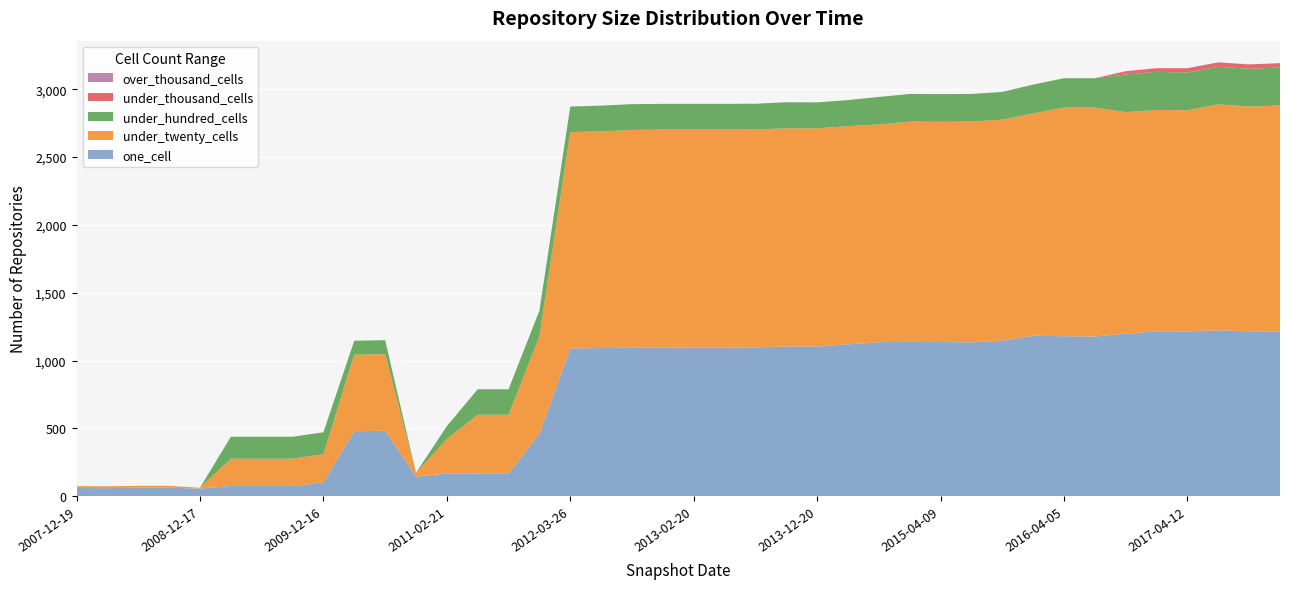

Reading left to right, transcribe all the data shown in this chart.

one_cell: 2007-12-19=60	2008-04-01=59	2008-06-27=62	2008-10-10=62	2008-12-17=56	2009-04-06=75	2009-06-17=75	2009-09-25=75	2009-12-16=101	2010-04-01=479	2010-07-26=482	2010-11-17=144	2011-02-21=167	2011-06-10=165	2011-09-05=165	2012-01-18=460	2012-03-26=1089	2012-07-13=1092	2012-10-31=1094	2012-12-11=1096	2013-02-20=1095	2013-05-21=1095	2013-07-09=1096	2013-09-10=1104	2013-12-20=1103	2014-03-28=1119	2014-09-08=1135	2015-01-19=1137	2015-04-09=1136	2015-07-03=1134	2015-10-01=1146	2016-01-04=1183	2016-04-05=1179	2016-07-04=1177	2016-10-07=1197	2016-12-27=1216	2017-04-12=1214	2017-07-24=1223	2017-10-12=1215	2017-12-22=1214
under_twenty_cells: 2007-12-19=14	2008-04-01=14	2008-06-27=14	2008-10-10=14	2008-12-17=6	2009-04-06=201	2009-06-17=201	2009-09-25=201	2009-12-16=208	2010-04-01=564	2010-07-26=565	2010-11-17=28	2011-02-21=254	2011-06-10=435	2011-09-05=435	2012-01-18=720	2012-03-26=1595	2012-07-13=1597	2012-10-31=1606	2012-12-11=1606	2013-02-20=1607	2013-05-21=1607	2013-07-09=1607	2013-09-10=1608	2013-12-20=1608	2014-03-28=1609	2014-09-08=1605	2015-01-19=1624	2015-04-09=1624	2015-07-03=1627	2015-10-01=1630	2016-01-04=1638	2016-04-05=1686	2016-07-04=1688	2016-10-07=1634	2016-12-27=1631	2017-04-12=1631	2017-07-24=1665	2017-10-12=1657	2017-12-22=1666
under_hundred_cells: 2007-12-19=0	2008-04-01=0	2008-06-27=0	2008-10-10=0	2008-12-17=0	2009-04-06=162	2009-06-17=162	2009-09-25=162	2009-12-16=162	2010-04-01=103	2010-07-26=103	2010-11-17=0	2011-02-21=95	2011-06-10=188	2011-09-05=188	2012-01-18=188	2012-03-26=188	2012-07-13=190	2012-10-31=190	2012-12-11=190	2013-02-20=190	2013-05-21=190	2013-07-09=190	2013-09-10=192	2013-12-20=192	2014-03-28=192	2014-09-08=203	2015-01-19=204	2015-04-09=204	2015-07-03=204	2015-10-01=204	2016-01-04=213	2016-04-05=216	2016-07-04=216	2016-10-07=278	2016-12-27=281	2017-04-12=278	2017-07-24=278	2017-10-12=279	2017-12-22=280
under_thousand_cells: 2007-12-19=0	2008-04-01=0	2008-06-27=0	2008-10-10=0	2008-12-17=0	2009-04-06=0	2009-06-17=0	2009-09-25=0	2009-12-16=0	2010-04-01=0	2010-07-26=0	2010-11-17=0	2011-02-21=0	2011-06-10=0	2011-09-05=0	2012-01-18=0	2012-03-26=0	2012-07-13=0	2012-10-31=0	2012-12-11=0	2013-02-20=0	2013-05-21=0	2013-07-09=0	2013-09-10=0	2013-12-20=0	2014-03-28=0	2014-09-08=0	2015-01-19=0	2015-04-09=0	2015-07-03=0	2015-10-01=0	2016-01-04=0	2016-04-05=0	2016-07-04=0	2016-10-07=24	2016-12-27=27	2017-04-12=32	2017-07-24=32	2017-10-12=32	2017-12-22=32
over_thousand_cells: 2007-12-19=0	2008-04-01=0	2008-06-27=0	2008-10-10=0	2008-12-17=0	2009-04-06=0	2009-06-17=0	2009-09-25=0	2009-12-16=0	2010-04-01=0	2010-07-26=0	2010-11-17=0	2011-02-21=0	2011-06-10=0	2011-09-05=0	2012-01-18=0	2012-03-26=0	2012-07-13=0	2012-10-31=0	2012-12-11=0	2013-02-20=0	2013-05-21=0	2013-07-09=0	2013-09-10=0	2013-12-20=0	2014-03-28=0	2014-09-08=0	2015-01-19=0	2015-04-09=0	2015-07-03=0	2015-10-01=0	2016-01-04=0	2016-04-05=0	2016-07-04=0	2016-10-07=0	2016-12-27=0	2017-04-12=0	2017-07-24=0	2017-10-12=0	2017-12-22=0